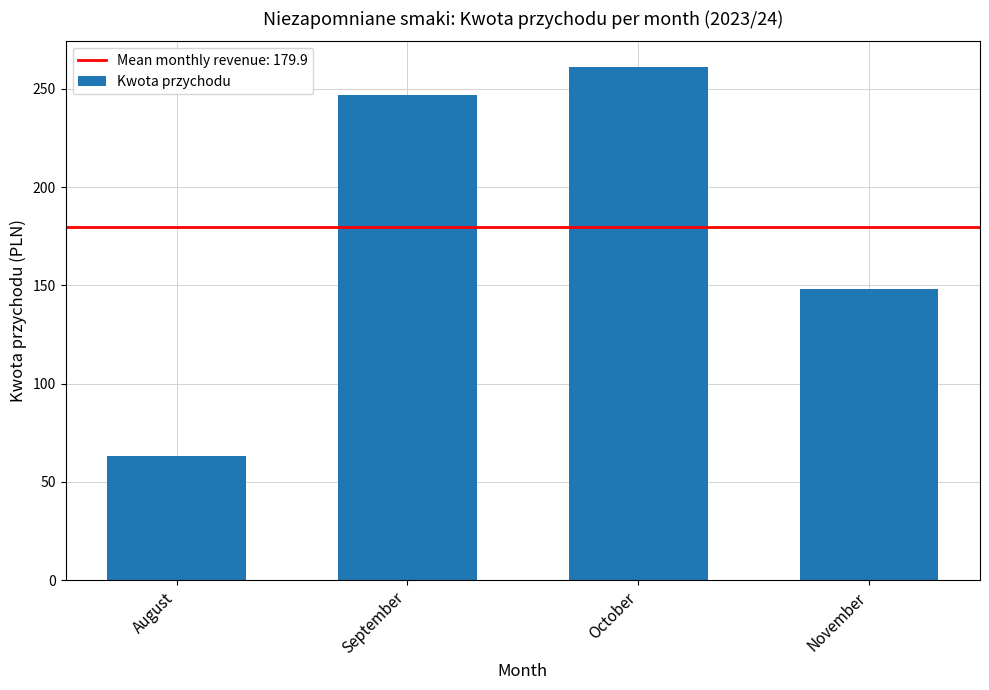

Is it true that the value at October is 178.6?

False